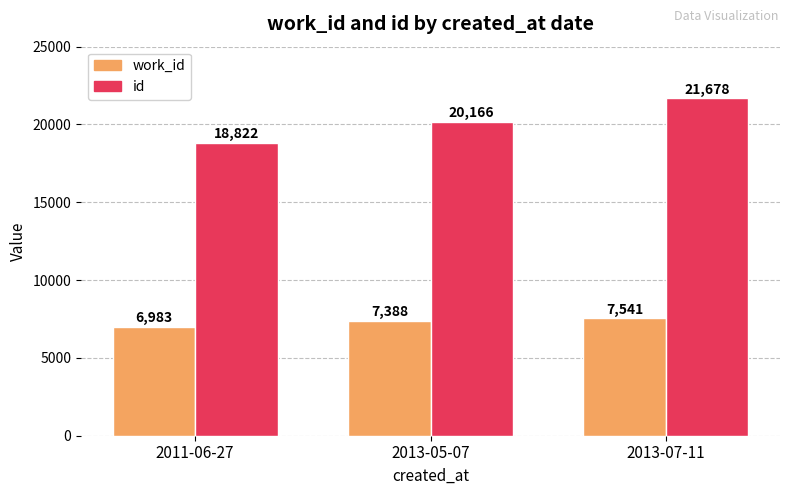

Is it true that work_id equals 6983 at 2011-06-27?

True